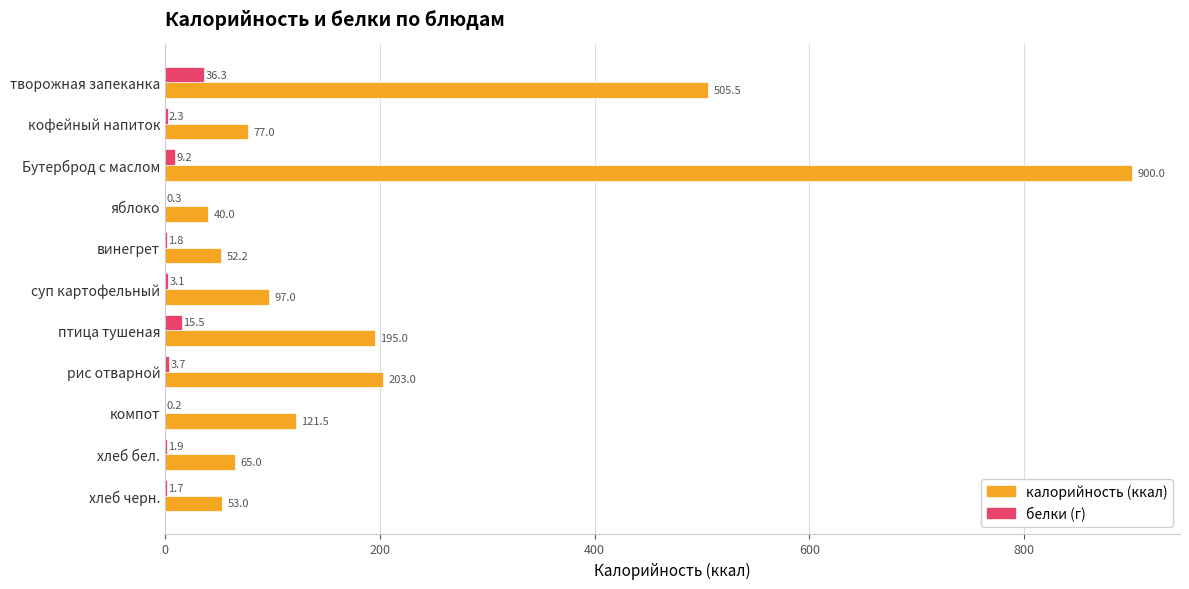

Which category has the highest value across all series?

Бутерброд с маслом